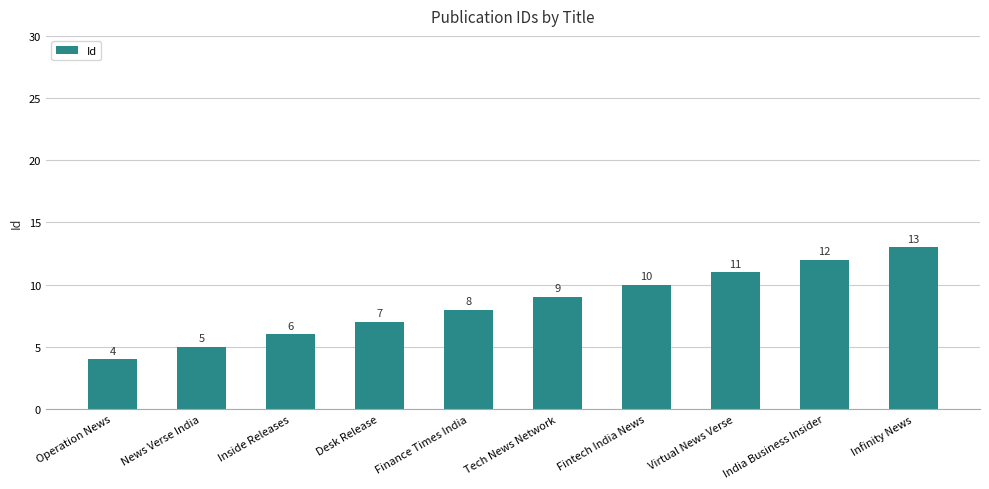

What value does the data have at Inside Releases?

6